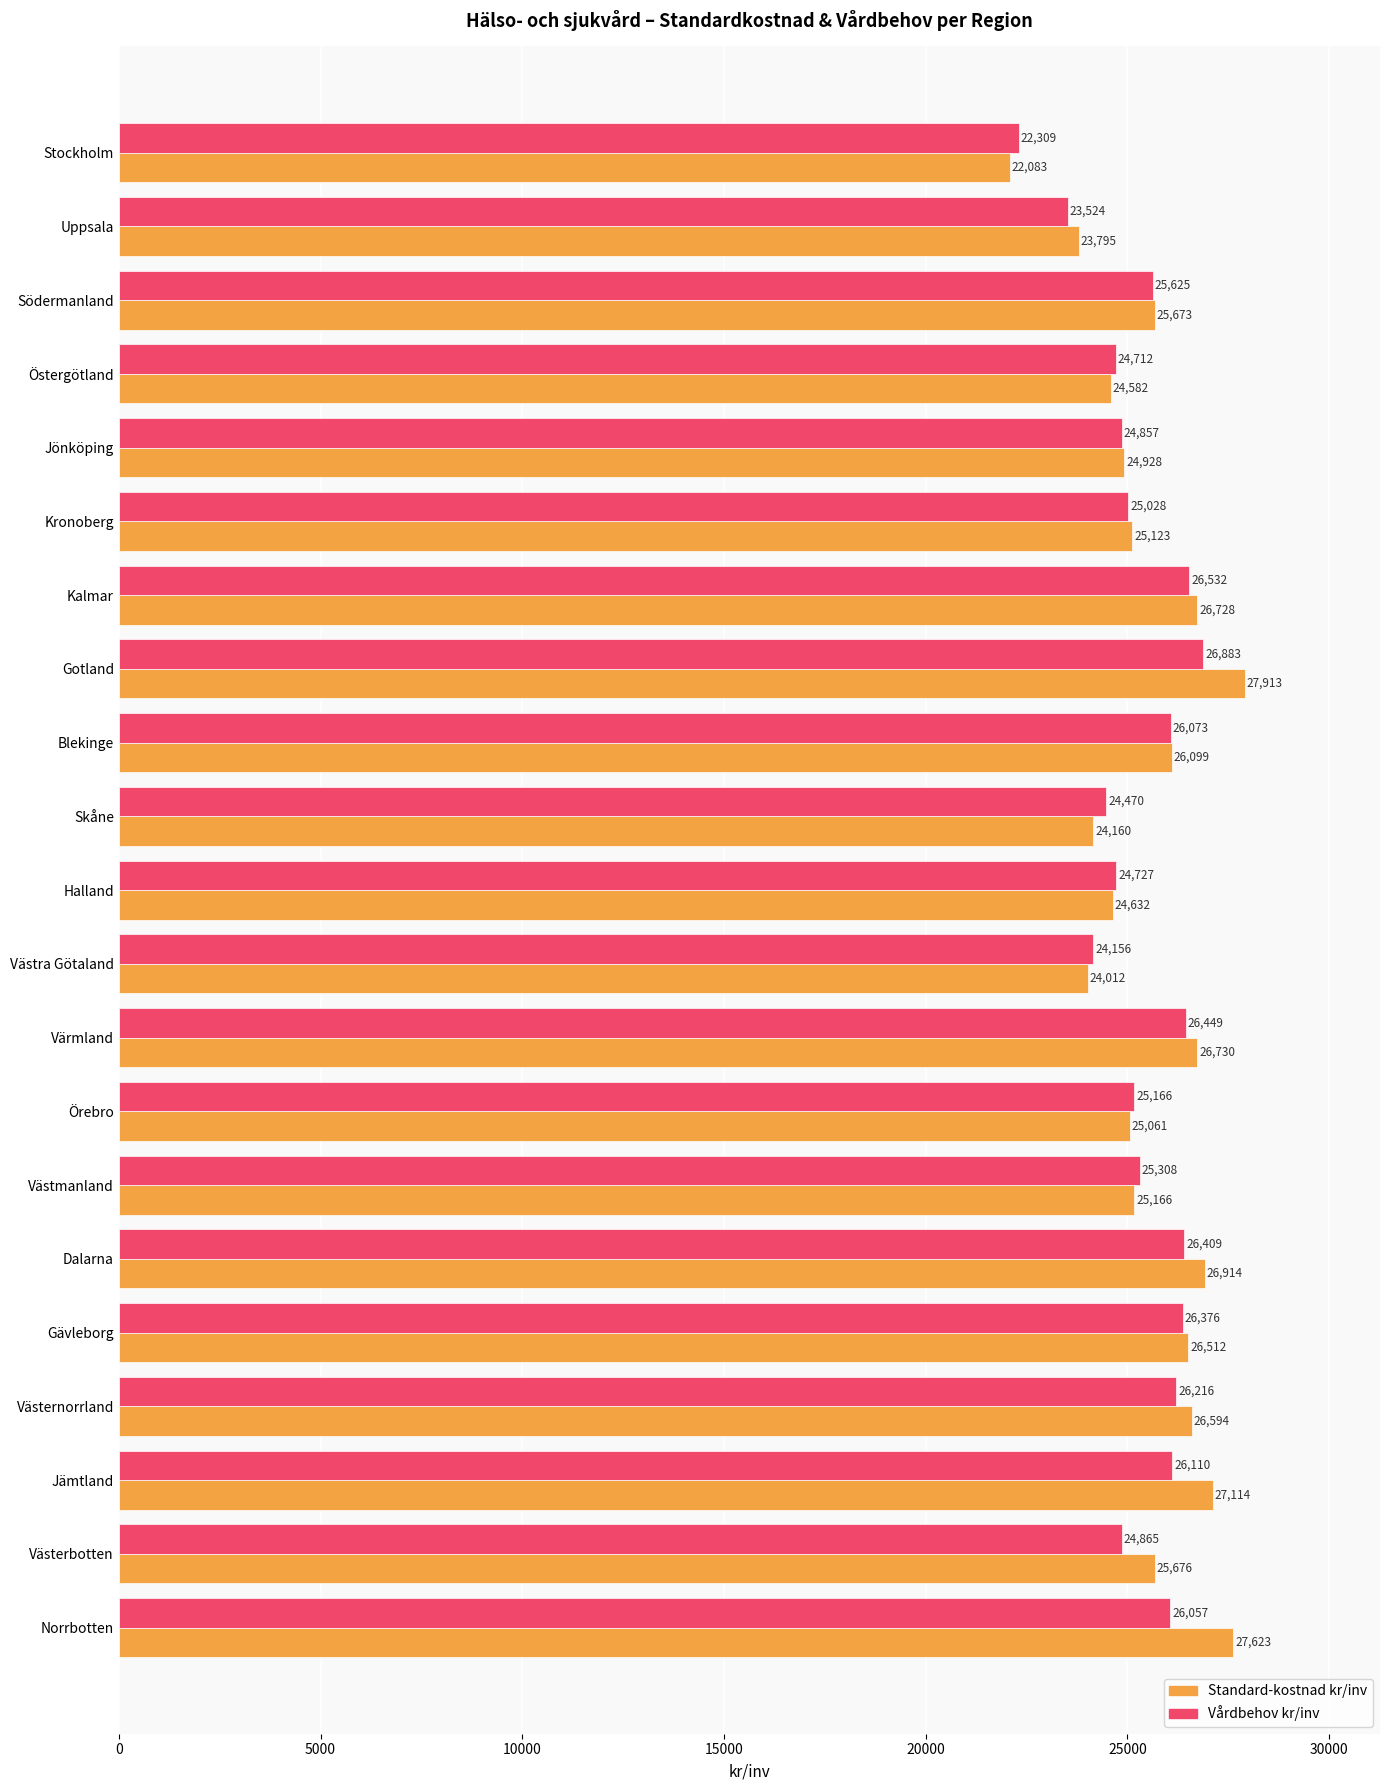

What is the greatest value displayed?

27913